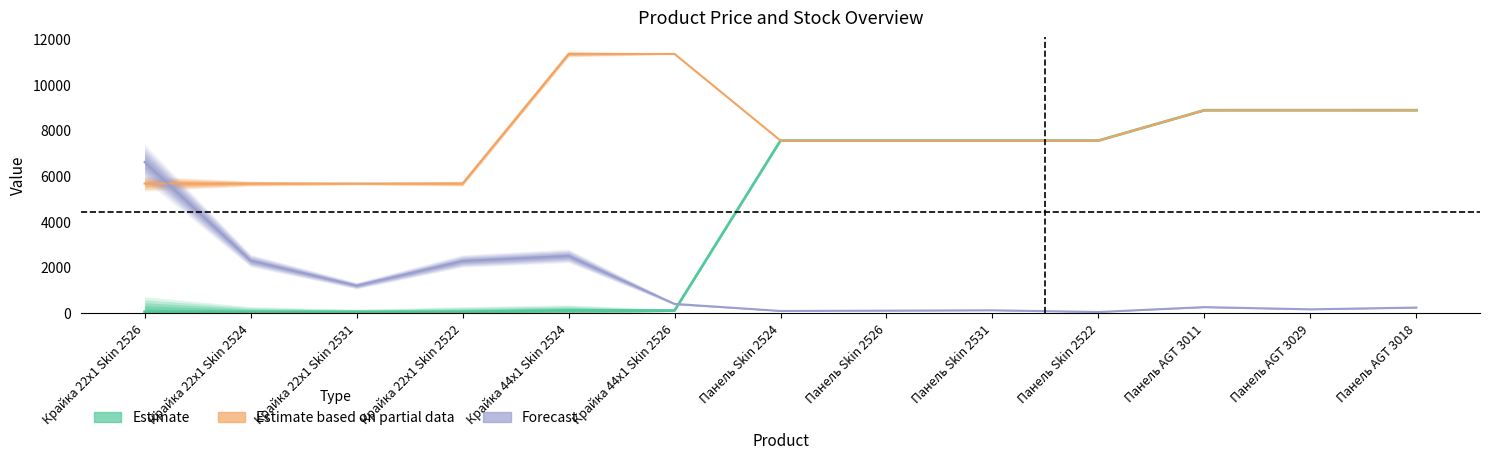

What is the label of the 10th point from the right?

Крайка 22x1 Skin 2522